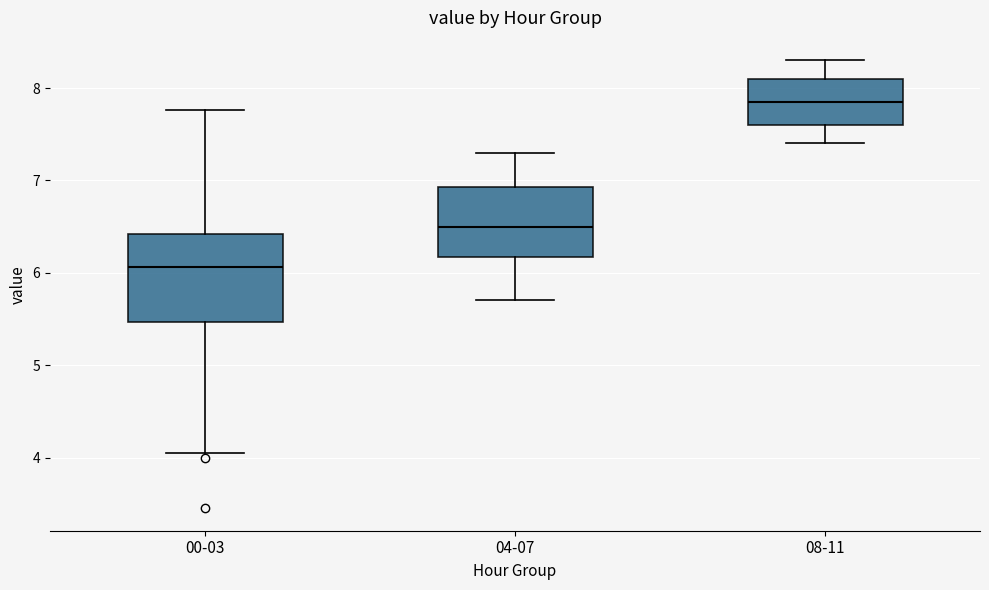

Reading left to right, read every box against the y-axis: the position of its median line, the range the box covers, and the ends of its whiskers. The values are not printed on the chart, so give them approximately, as read against the axis.

00-03: median 6.1, box 5.5 to 6.4, whiskers 4.1 to 7.8
04-07: median 6.5, box 6.2 to 6.9, whiskers 5.7 to 7.3
08-11: median 7.9, box 7.6 to 8.1, whiskers 7.4 to 8.3